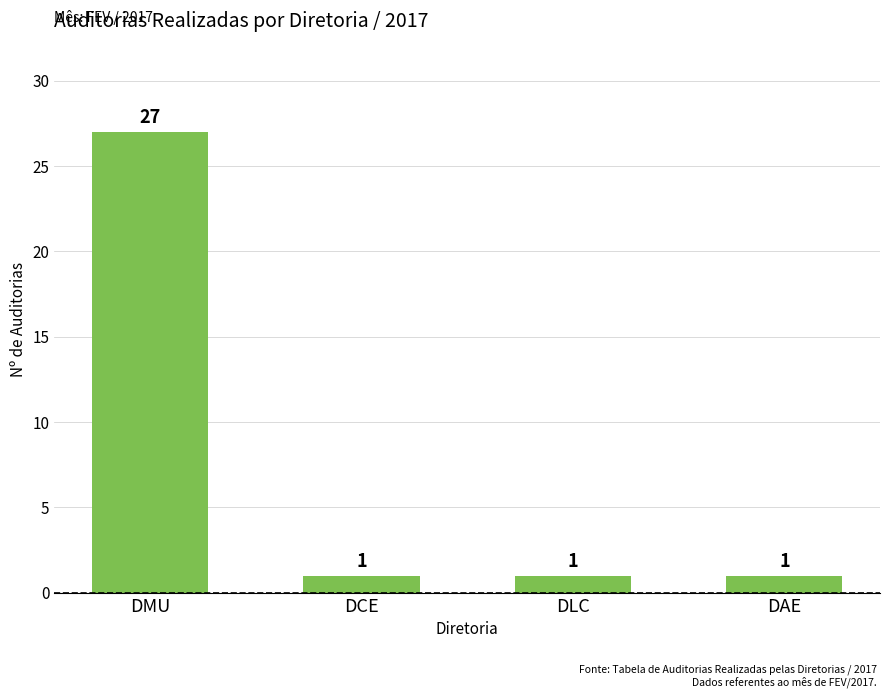

Is it true that the value at DMU is 17?

False